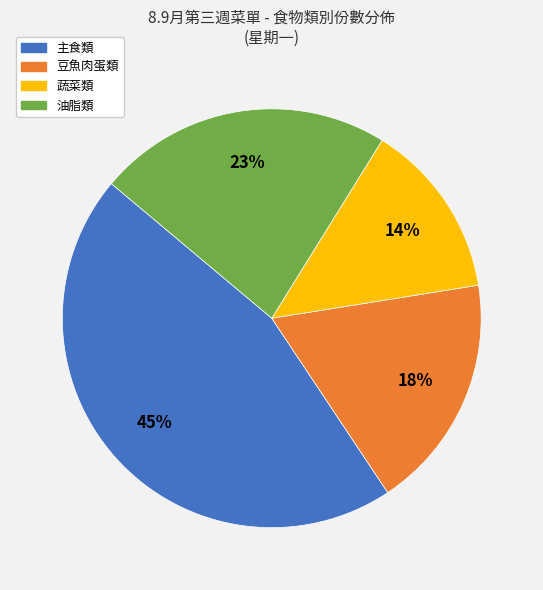

Is there any slice that represents more than half of the pie?

No